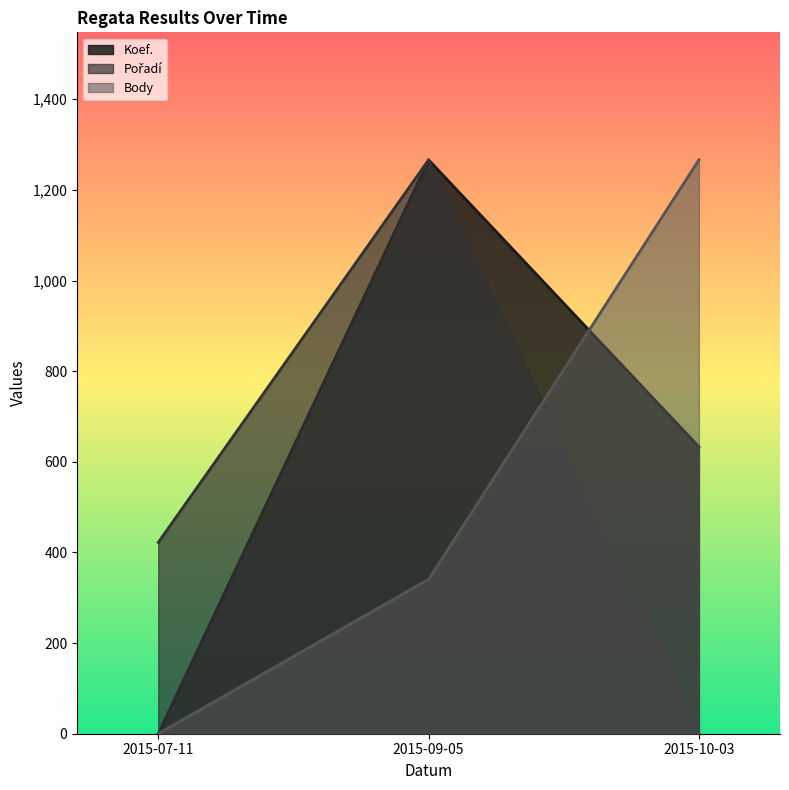

Reading right to left, extract all data points from this chart.

Koef.: 2015-10-03=633.1	2015-09-05=1266.3	2015-07-11=0.0
Pořadí: 2015-10-03=0.0	2015-09-05=1266.3	2015-07-11=422.1
Body: 2015-10-03=1266.3	2015-09-05=340.6	2015-07-11=0.0